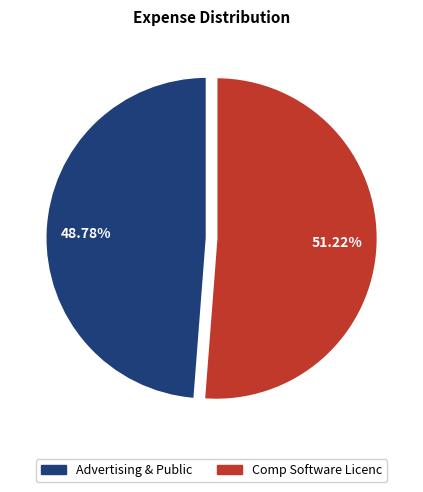

How many segments does this pie chart have?

2